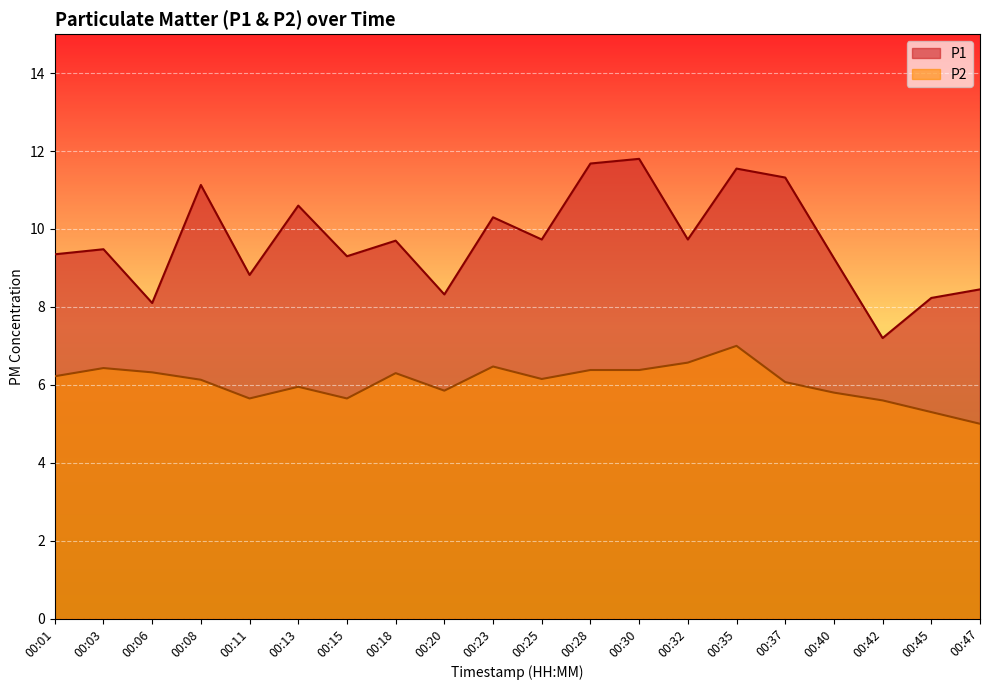

At which label does P1 first exceed 9?

00:01